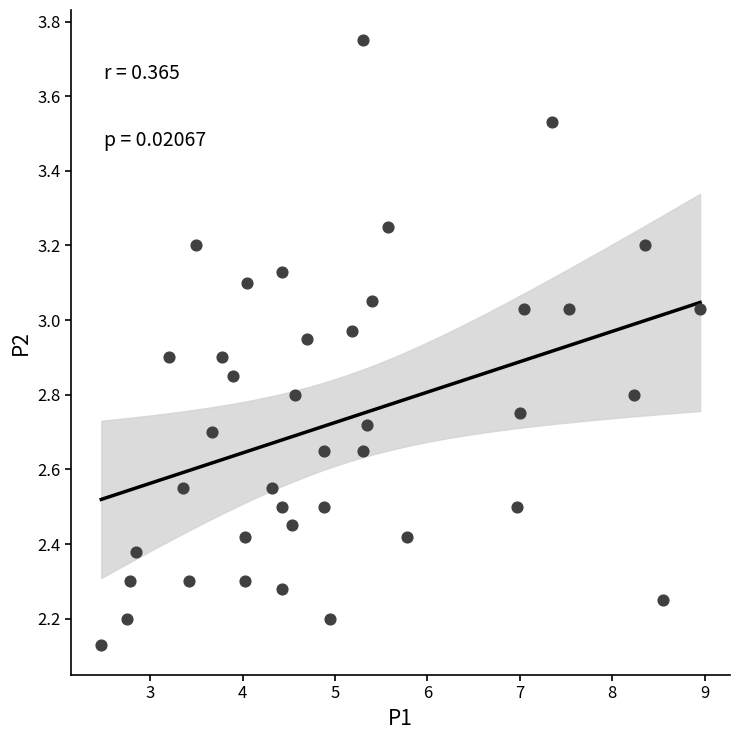

What is the range of Y values (max minus min)?

1.6